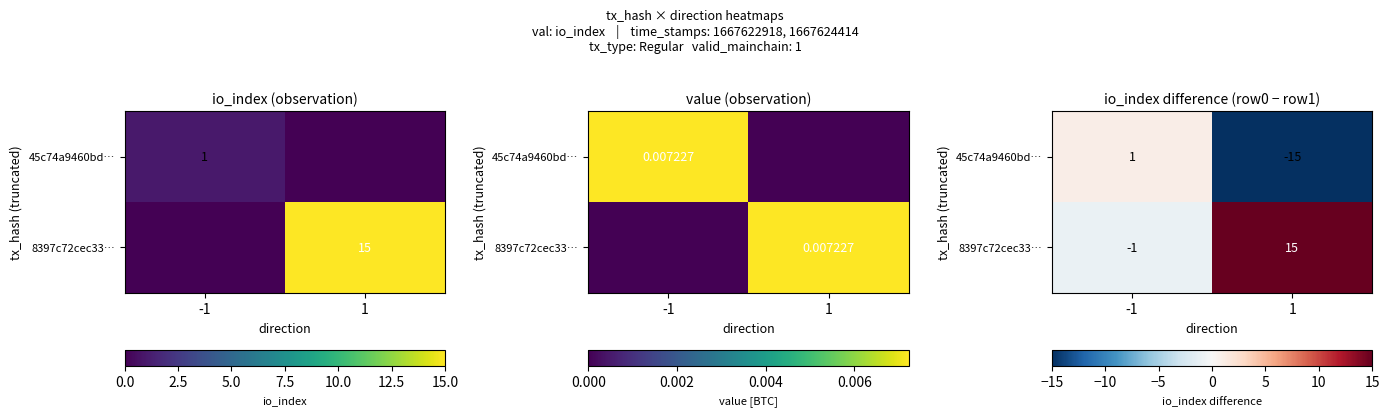

What is the difference between the maximum and minimum values in the 8397c72cec33… series?

16